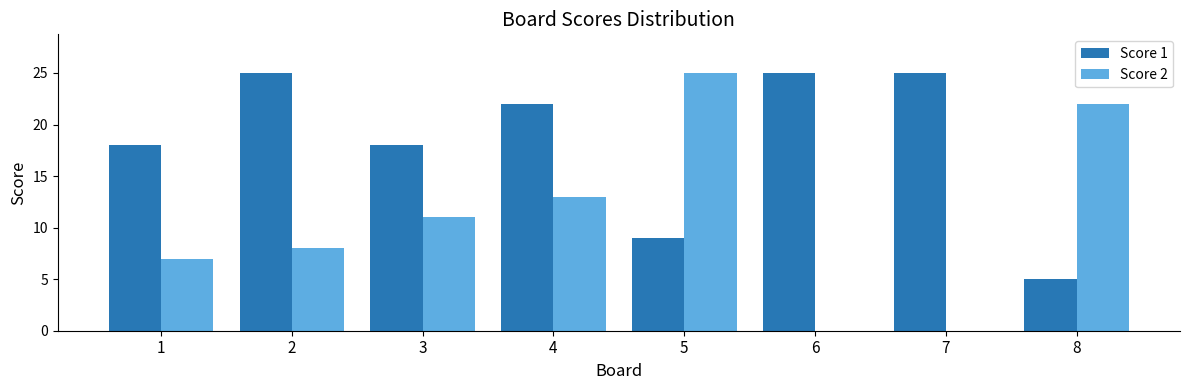

What is the maximum value for Score 2?

25